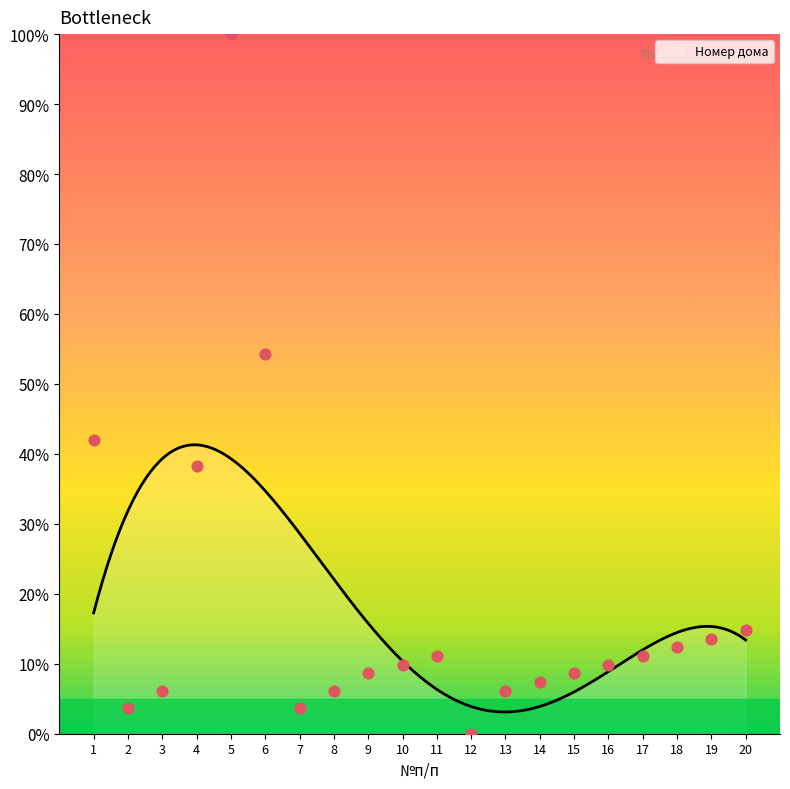

What is the change in value from 4 to 8?

-32.1